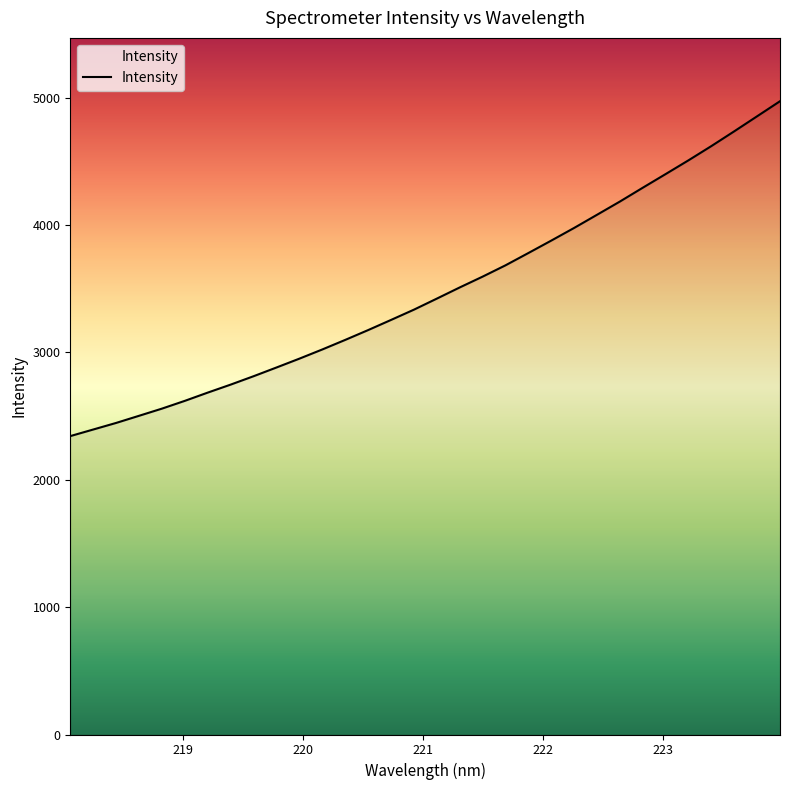

What is the difference between the maximum and minimum values?

2629.0